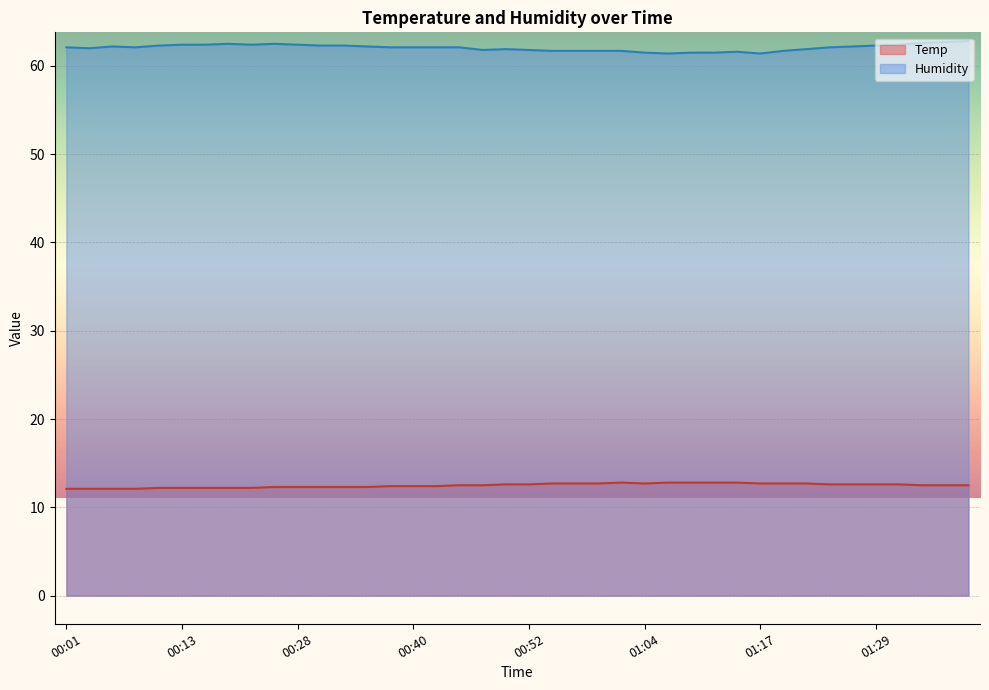

Reading left to right, transcribe all the data shown in this chart.

Temp: 12.1	12.1	12.1	12.1	12.2	12.2	12.2	12.2	12.2	12.3	12.3	12.3	12.3	12.3	12.4	12.4	12.4	12.5	12.5	12.6	12.6	12.7	12.7	12.7	12.8	12.7	12.8	12.8	12.8	12.8	12.7	12.7	12.7	12.6	12.6	12.6	12.6	12.5	12.5	12.5
Humidity: 62.1	62.0	62.2	62.1	62.3	62.4	62.4	62.5	62.4	62.5	62.4	62.3	62.3	62.2	62.1	62.1	62.1	62.1	61.8	61.9	61.8	61.7	61.7	61.7	61.7	61.5	61.4	61.5	61.5	61.6	61.4	61.7	61.9	62.1	62.2	62.3	62.4	62.6	62.7	62.8